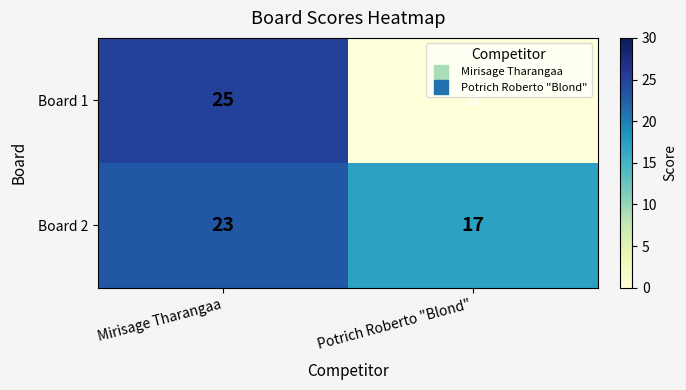

How many series are shown in this chart?

2